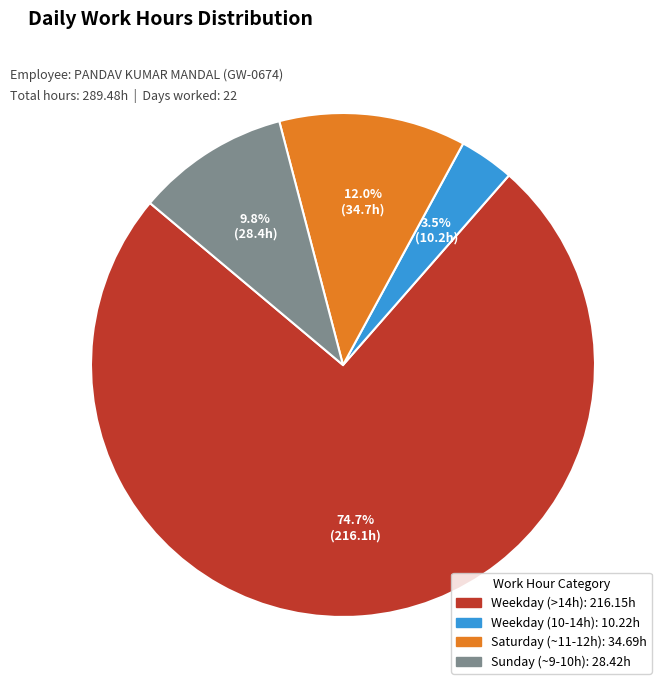

Is there a majority slice in this chart?

Yes